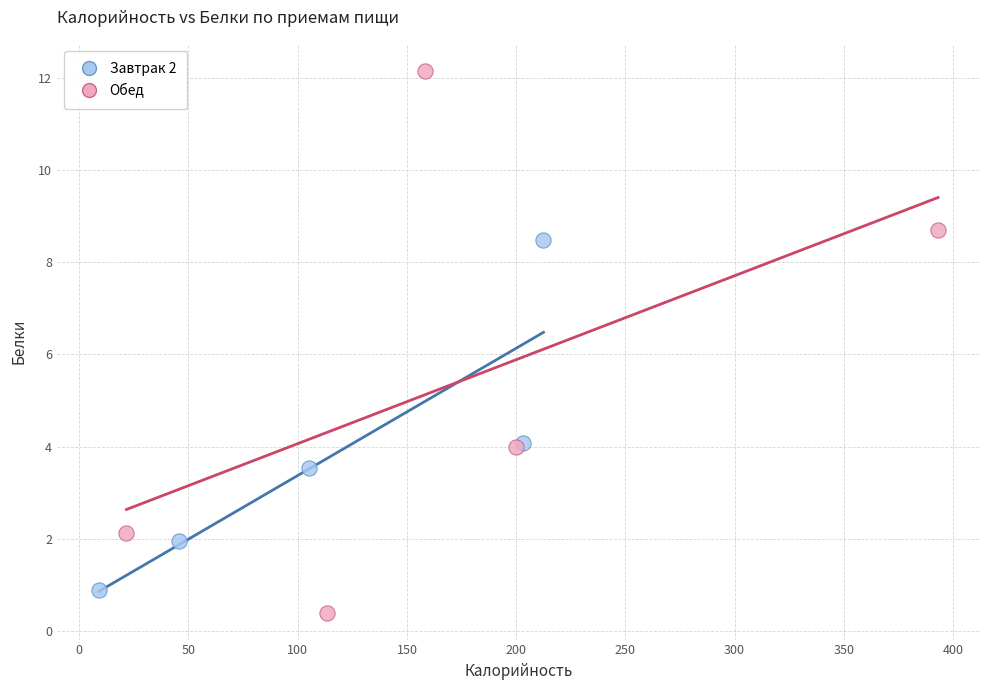

Which series contains the highest Y value?

Обед